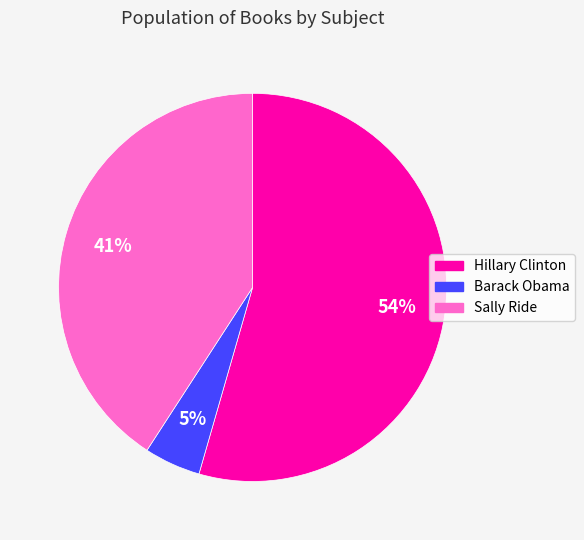

To the nearest percent, what is the average slice percentage?

33%